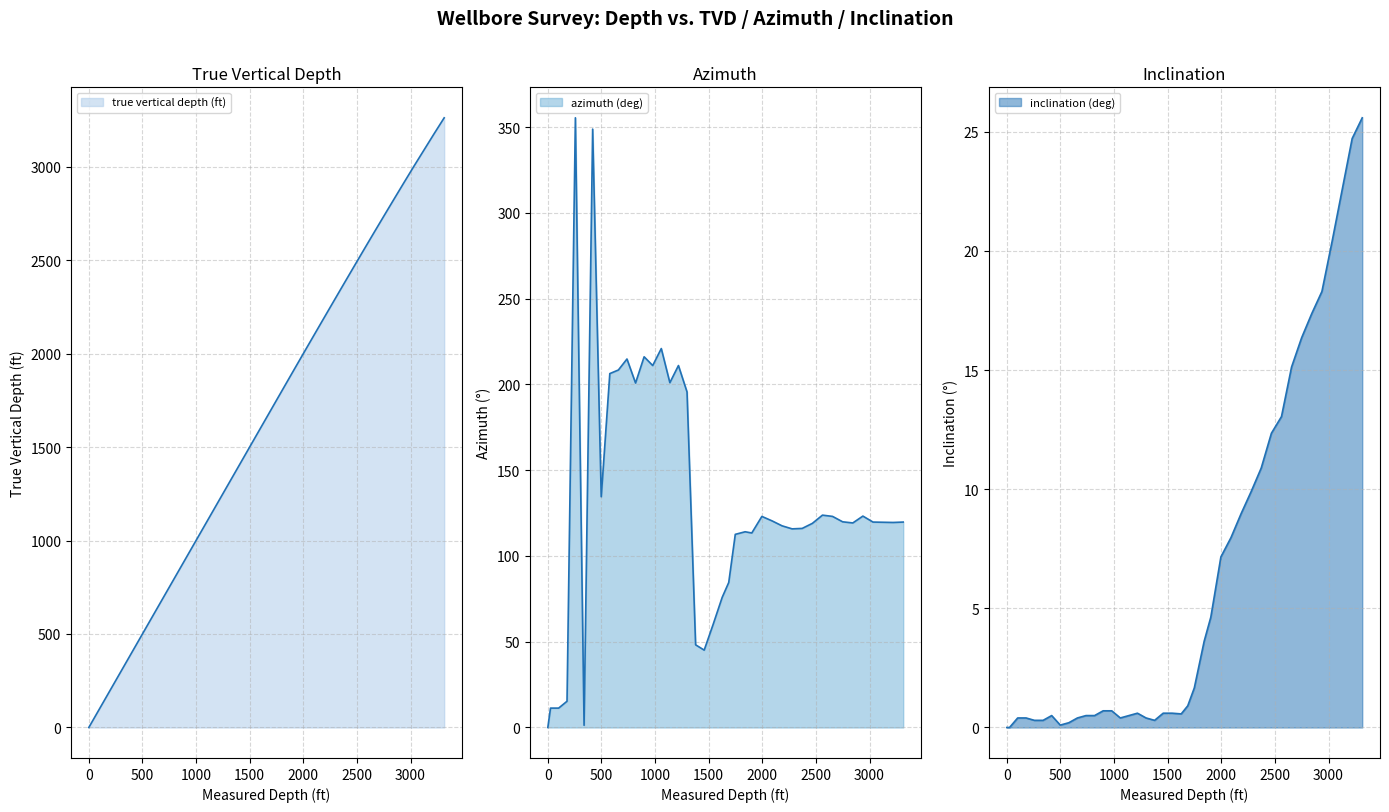

Which series has the largest total across all categories?

true vertical depth (ft)